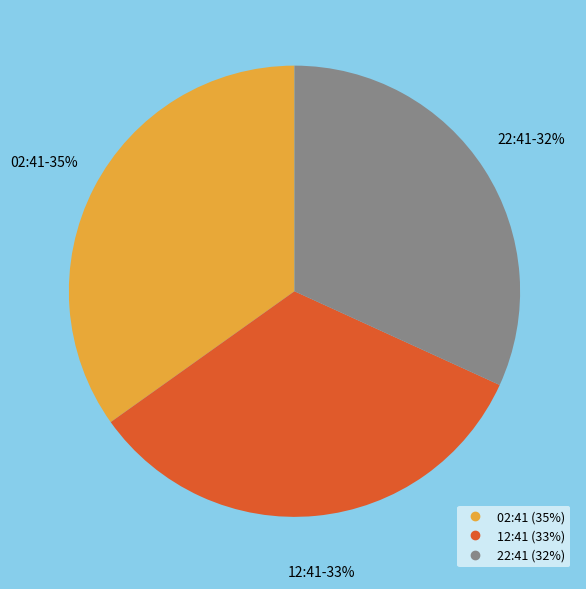

To the nearest percent, what is the average slice percentage?

33%